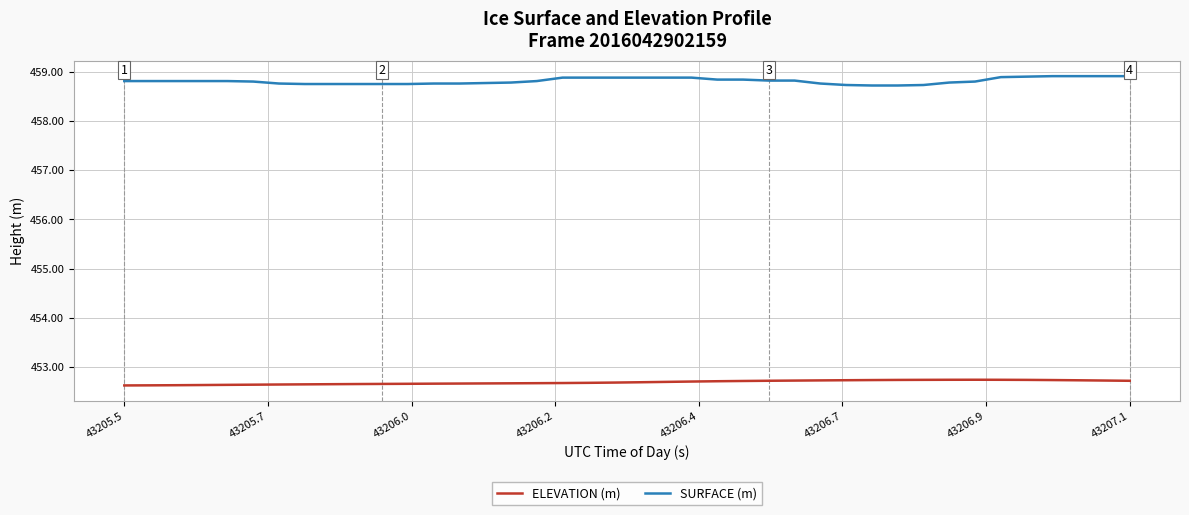

What are all the series names shown in the legend?

ELEVATION (m), SURFACE (m)